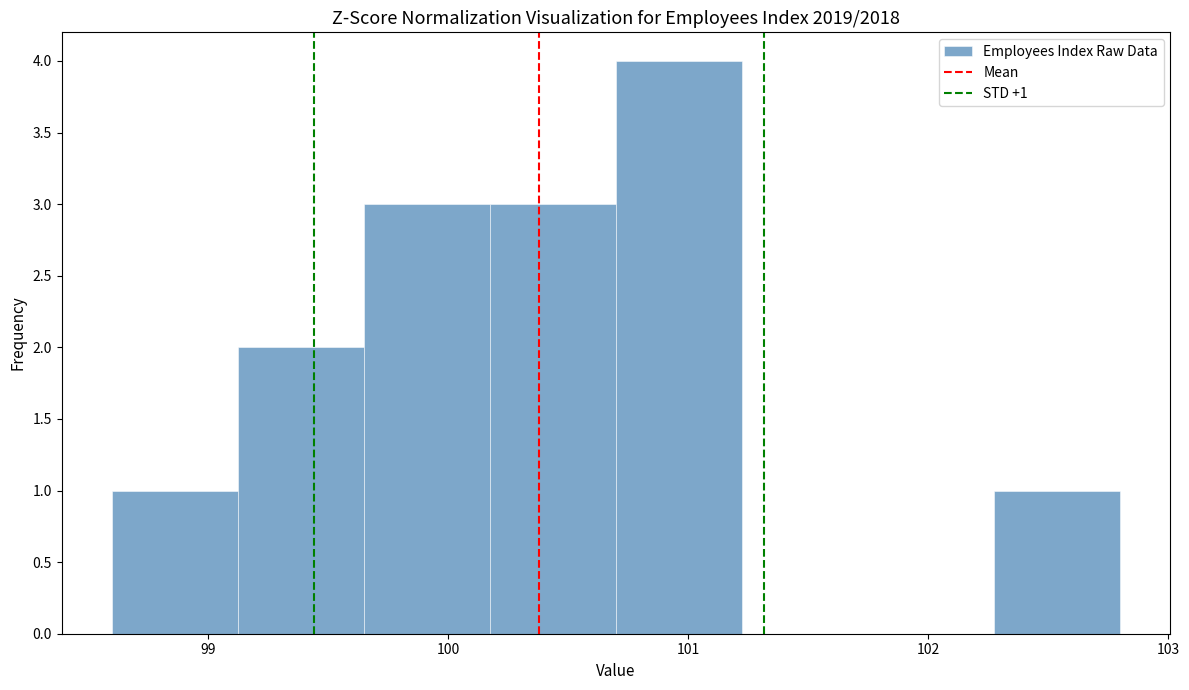

Which range on the x-axis has the tallest bar?

100.7 to 101.2